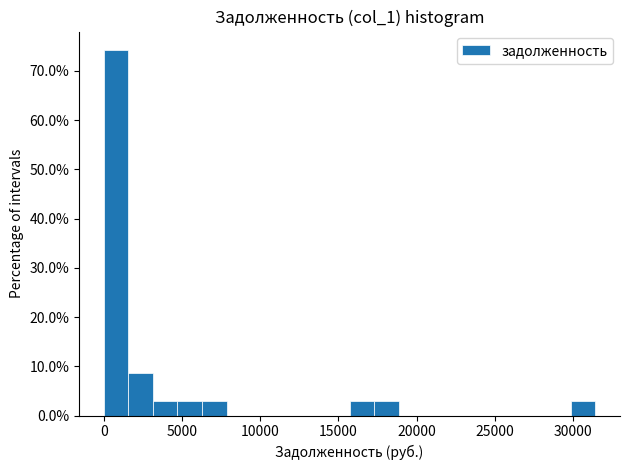

Around what value on the x-axis is the tallest bar? Give the approximate position of its centre, as read against the axis.

1000